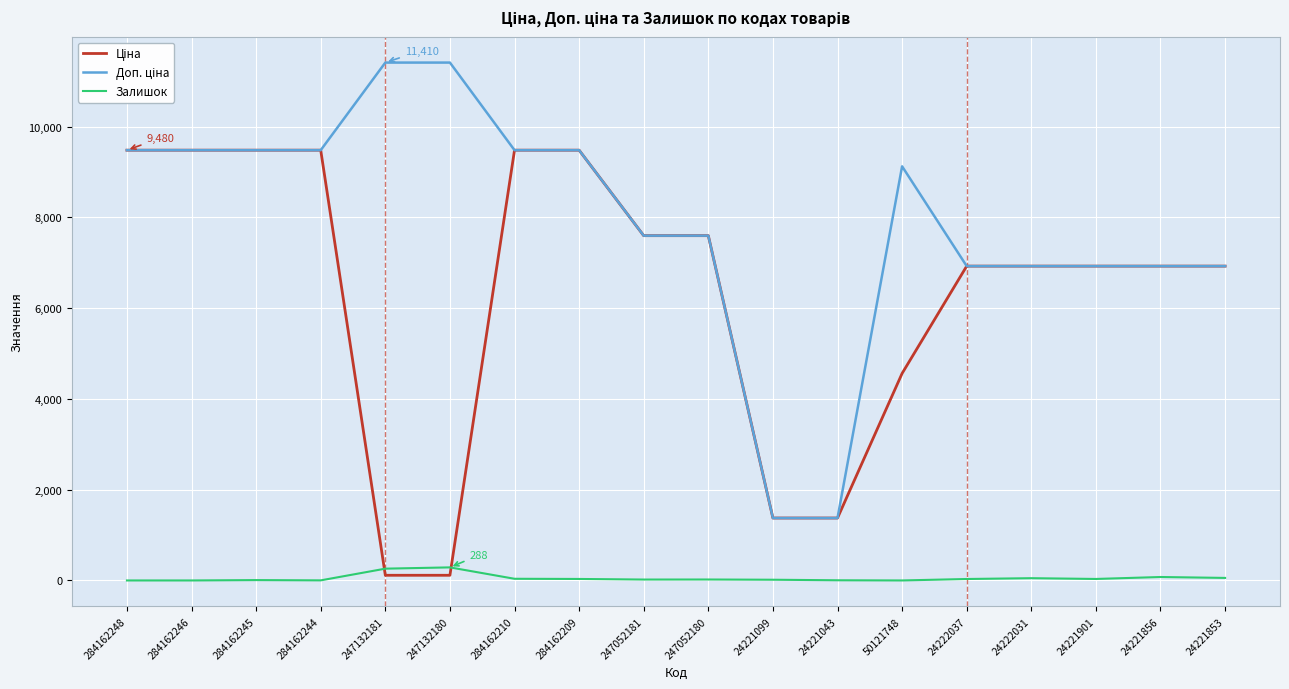

What is the maximum value shown in the chart?

11410.0